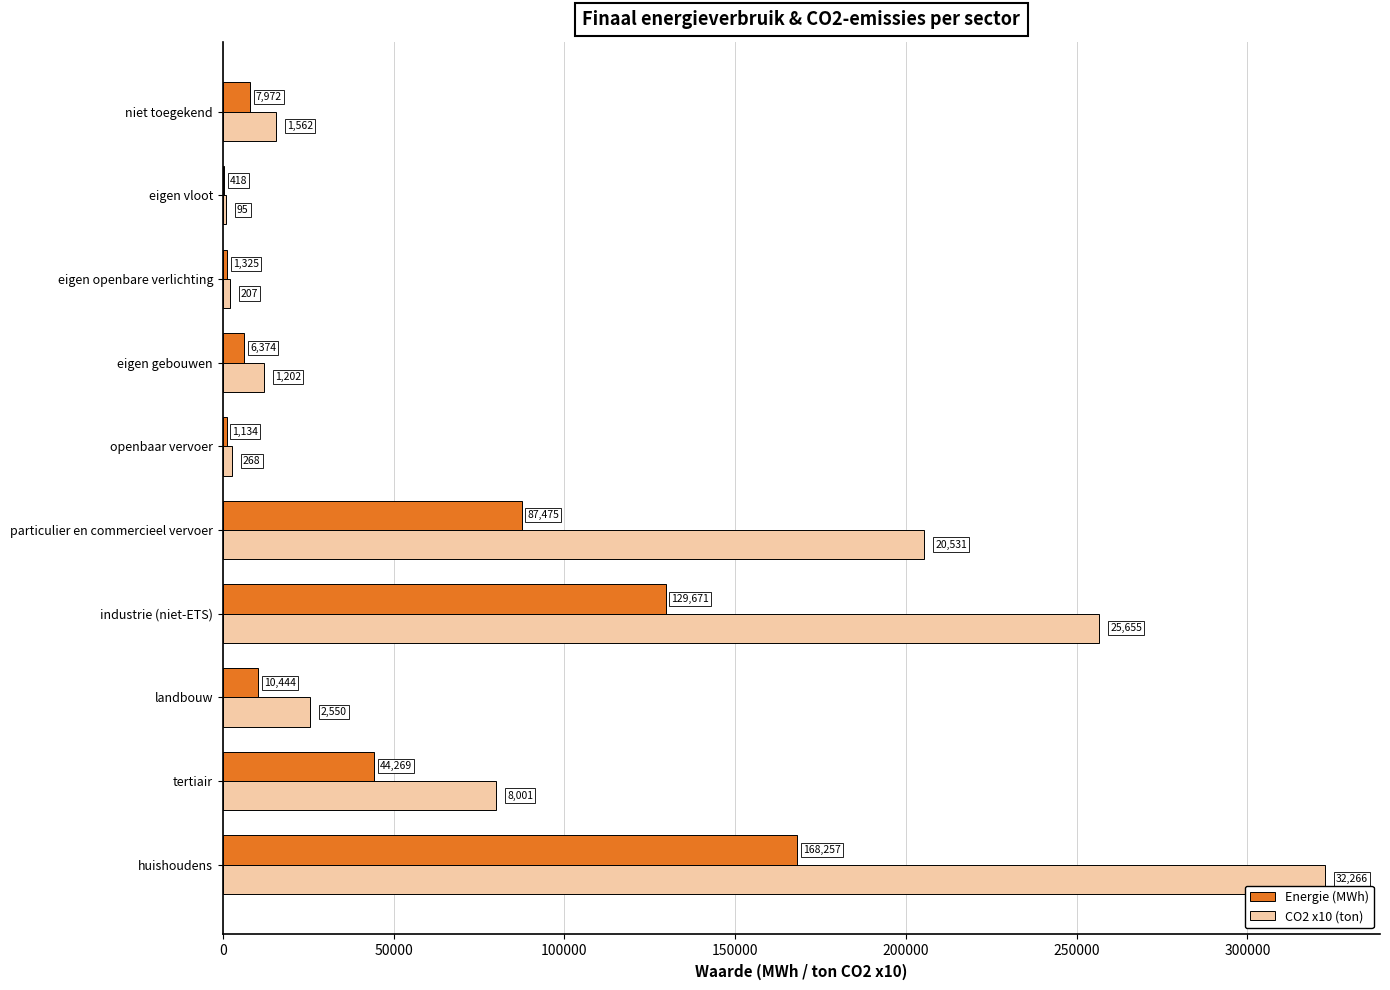

Read the CO2 x10 (ton) value at landbouw.

25503.1